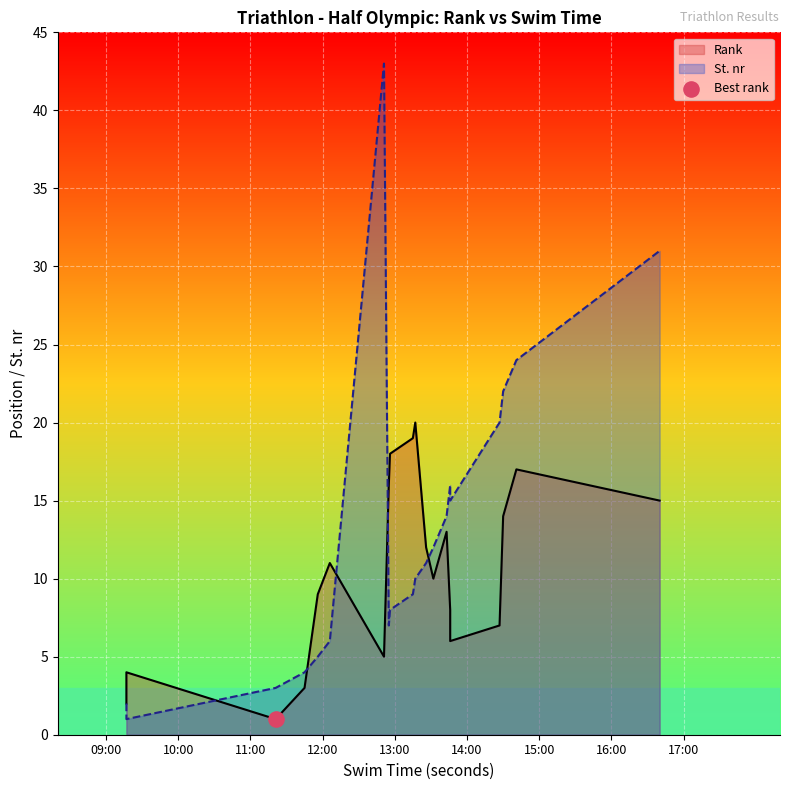

At which category is the sum across all series the highest?

00:12:51